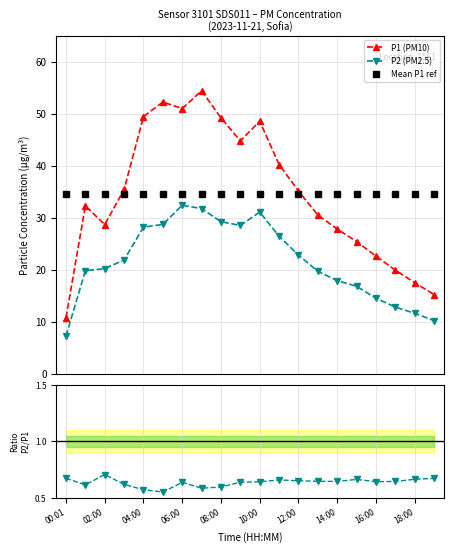

True or false: P1 (PM10) and P2 (PM2.5) intersect in this chart.

False